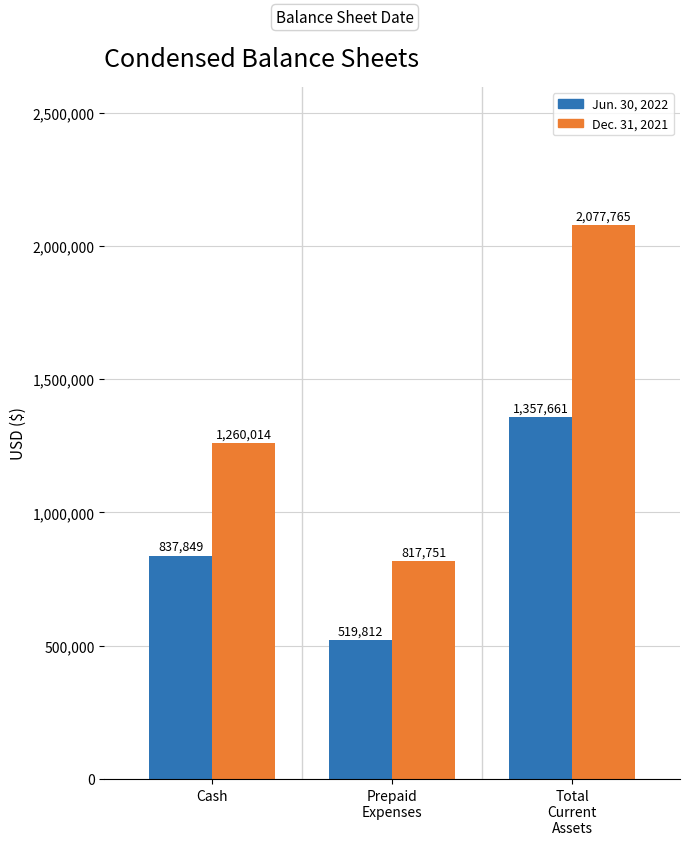

Which series has the widest spread of values?

Dec. 31, 2021